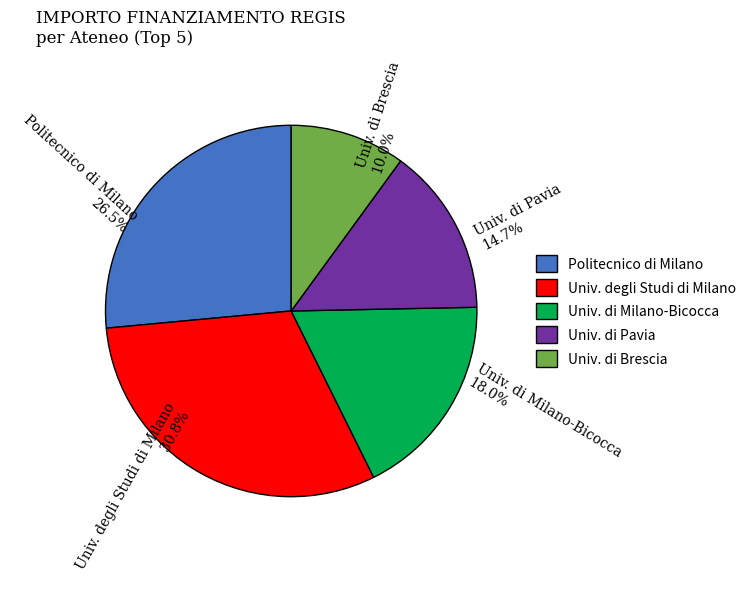

Approximately how many times larger is the value at Univ. di Pavia 14.7% compared to Univ. degli Studi di Milano 30.8%?

0.5